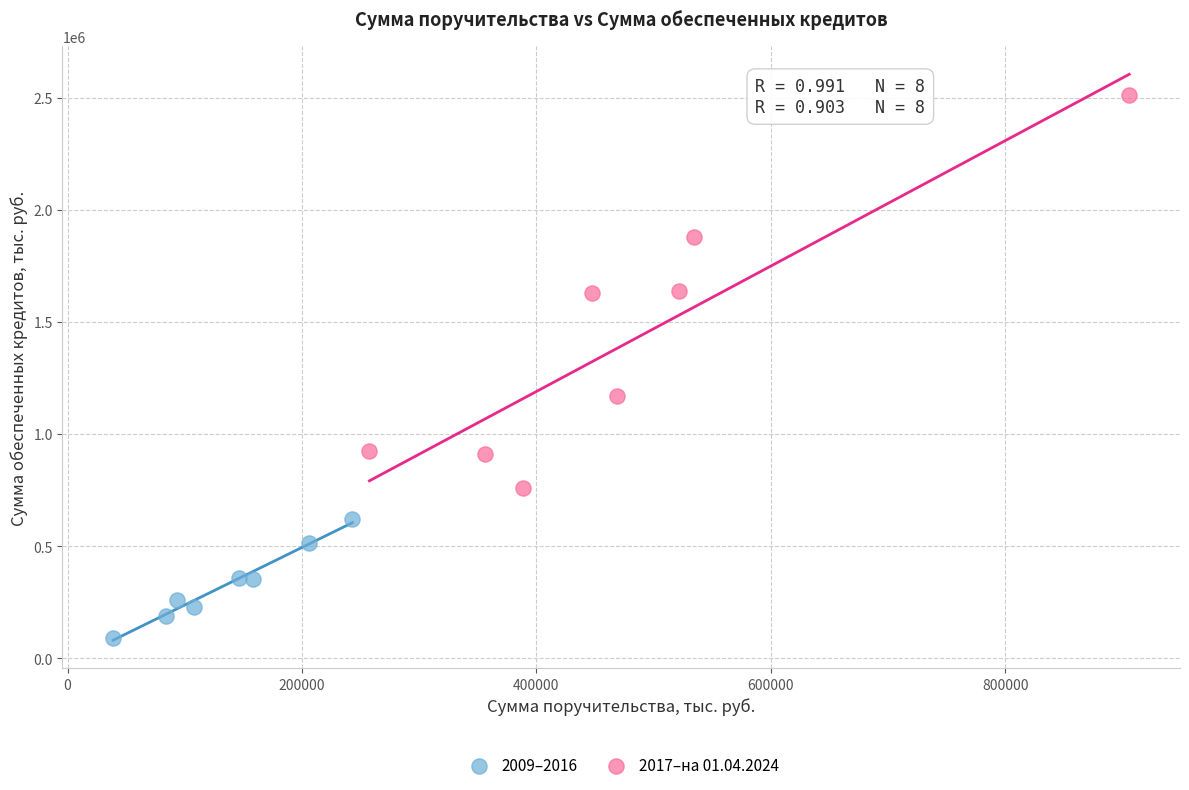

What are all the series names shown in the legend?

2009–2016, 2017–на 01.04.2024